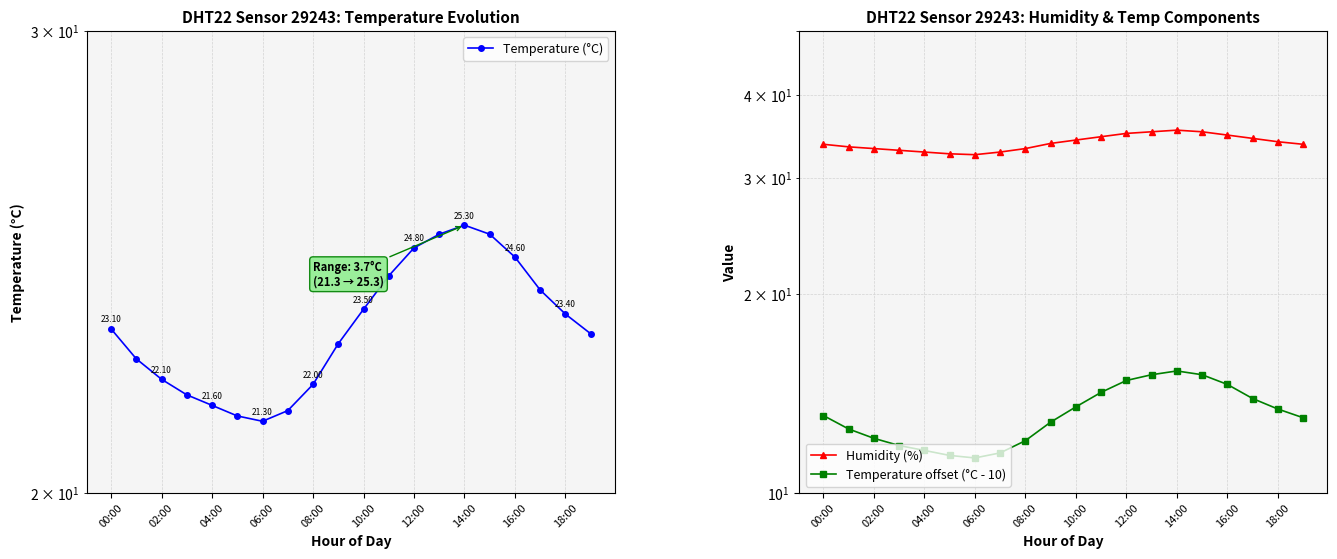

At which category does the chart reach its peak across all series?

14:00